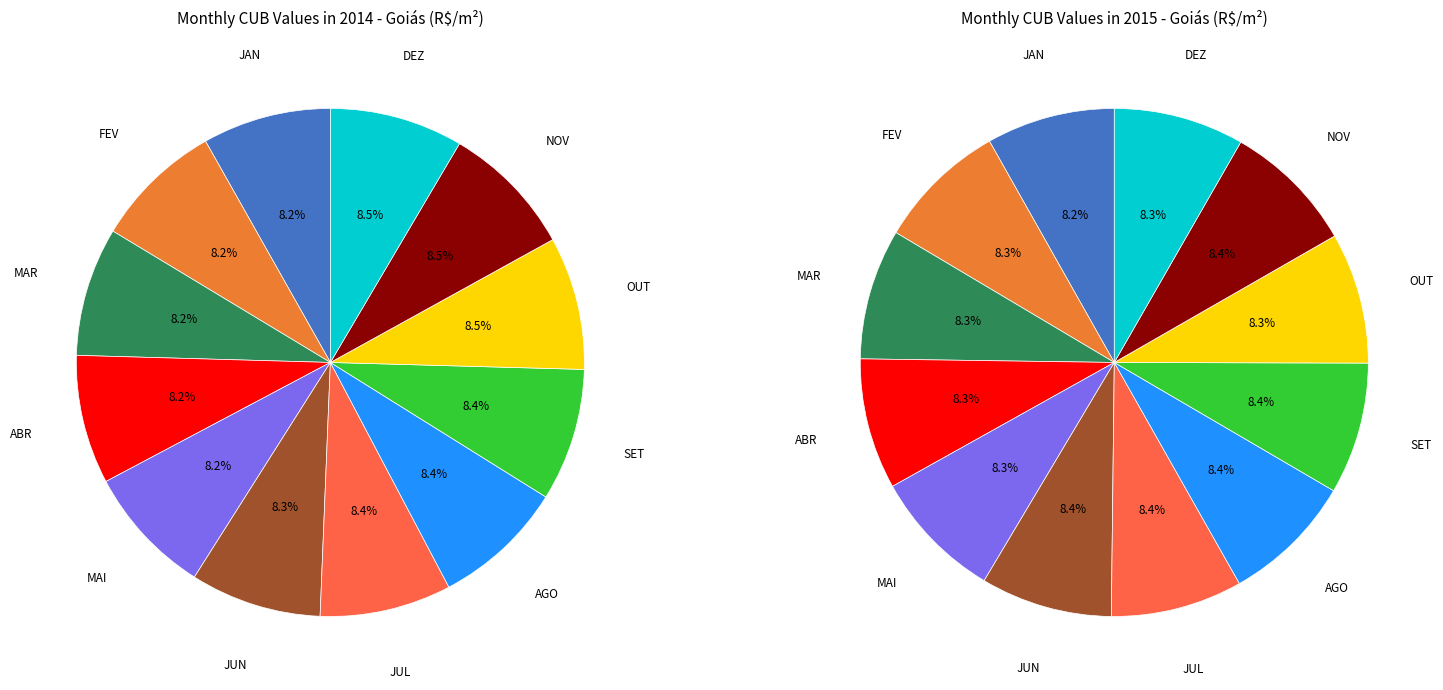

Rank the series by their average value, from lowest to highest.

2014, 2015